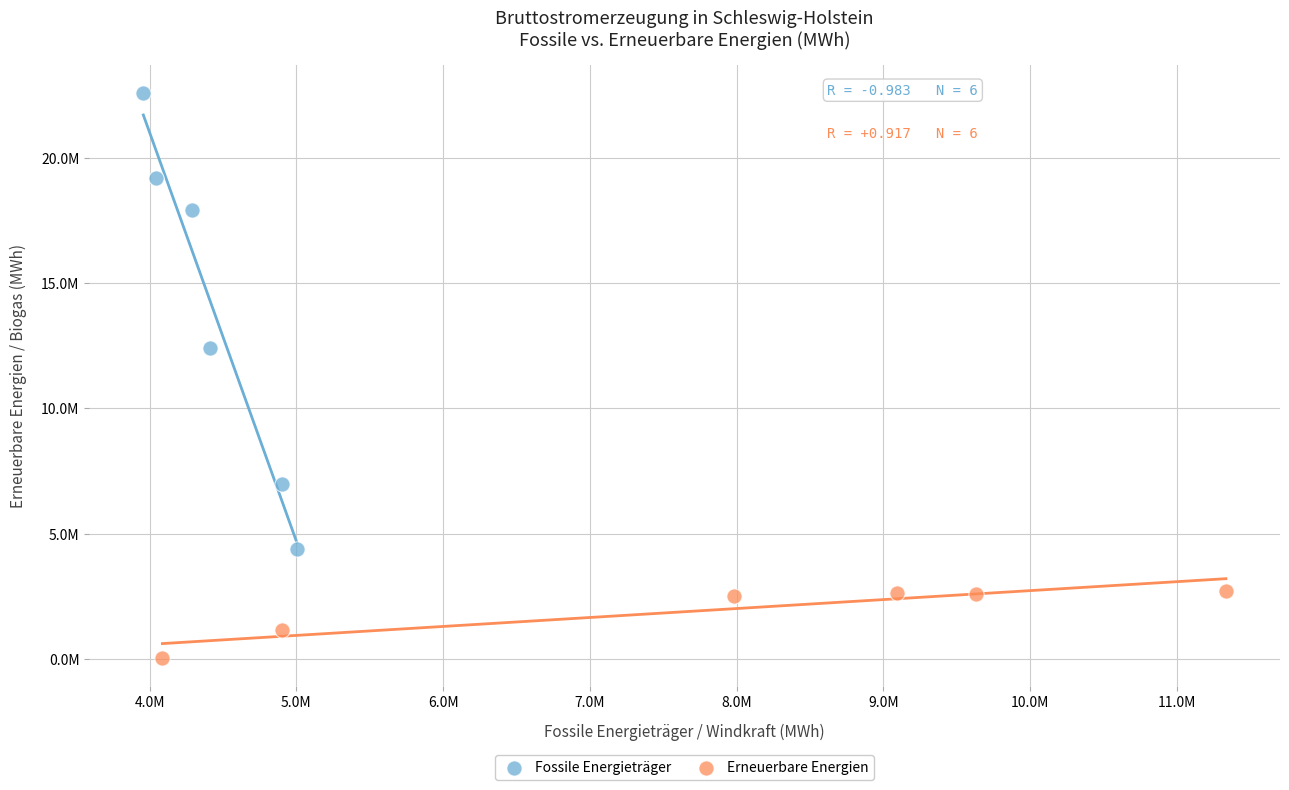

What are all the series names shown in the legend?

Fossile Energieträger, Erneuerbare Energien